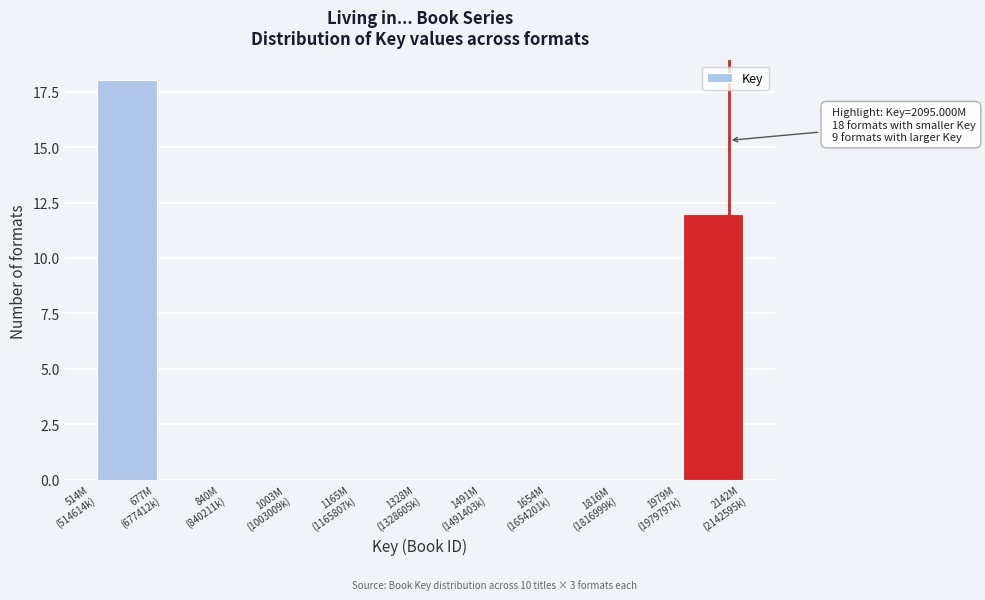

What is the maximum value shown in the chart?

18